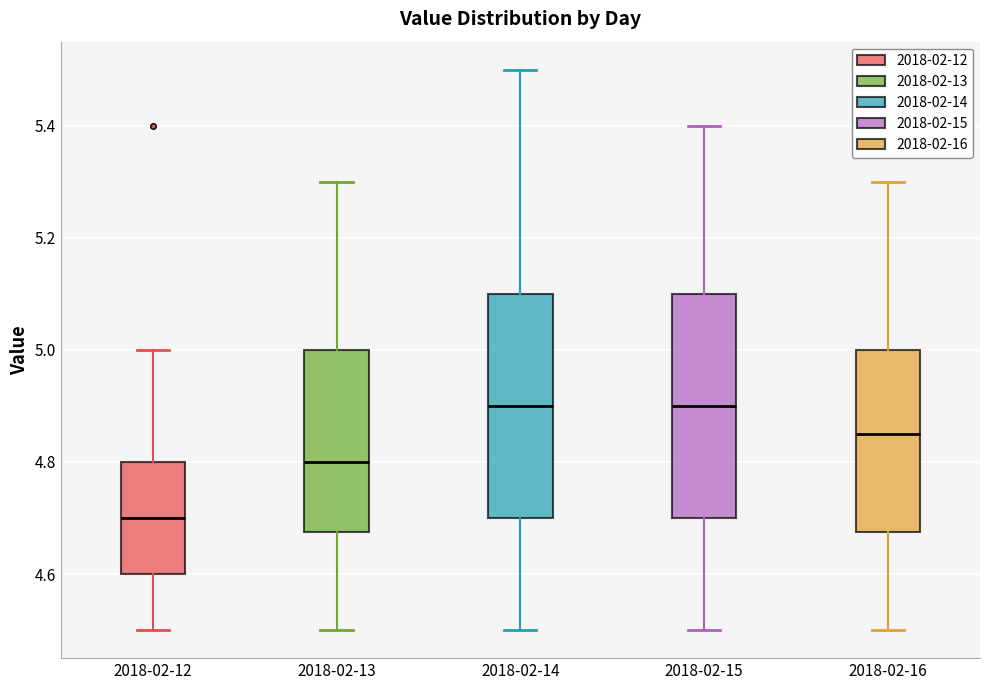

Reading left to right, read every box against the y-axis: the position of its median line, the range the box covers, and the ends of its whiskers. The values are not printed on the chart, so give them approximately, as read against the axis.

2018-02-12: median 4.70, box 4.60 to 4.80, whiskers 4.50 to 5.00
2018-02-13: median 4.80, box 4.68 to 5.00, whiskers 4.50 to 5.30
2018-02-14: median 4.90, box 4.70 to 5.10, whiskers 4.50 to 5.50
2018-02-15: median 4.90, box 4.70 to 5.10, whiskers 4.50 to 5.40
2018-02-16: median 4.86, box 4.68 to 5.00, whiskers 4.50 to 5.30